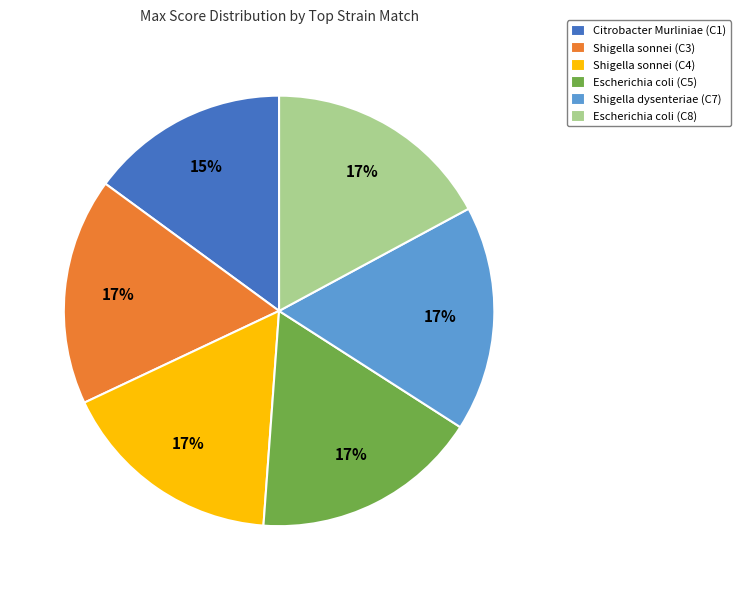

Between Shigella sonnei (C3) and Citrobacter Murliniae (C1), which is larger?

Shigella sonnei (C3)